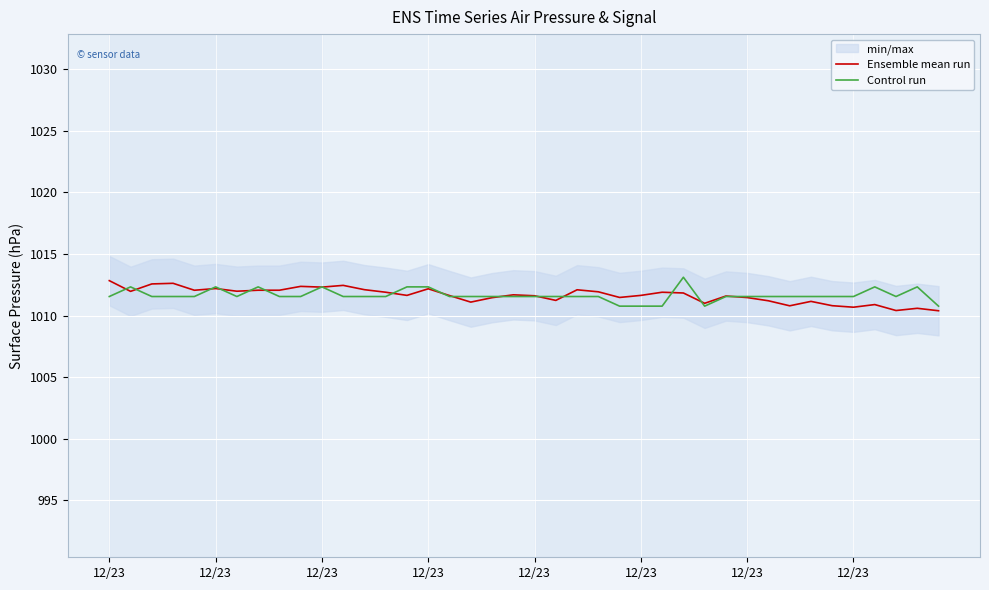

How many lines are shown in the chart?

2